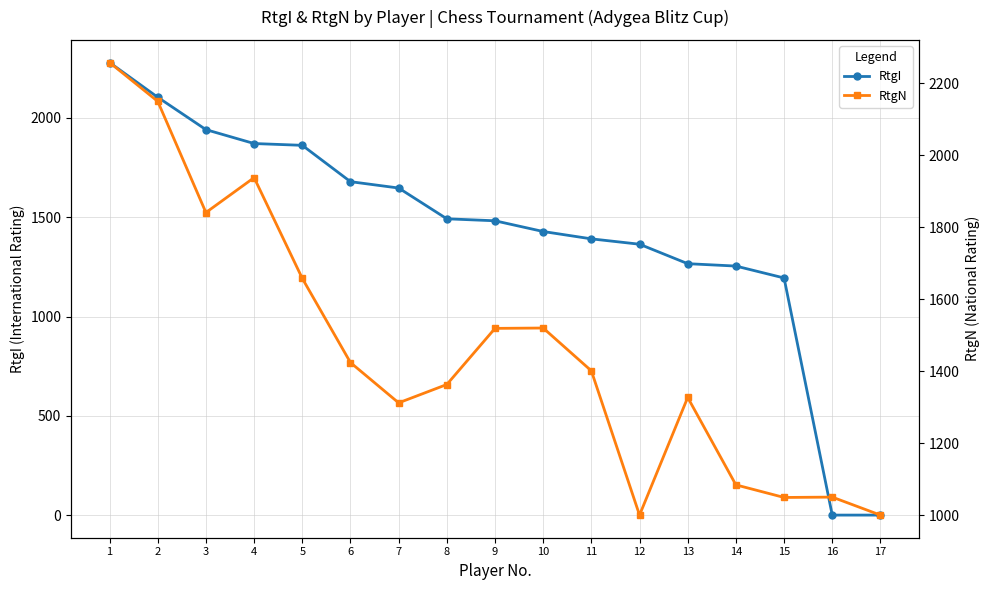

At which label does RtgI first exceed 1482?

1